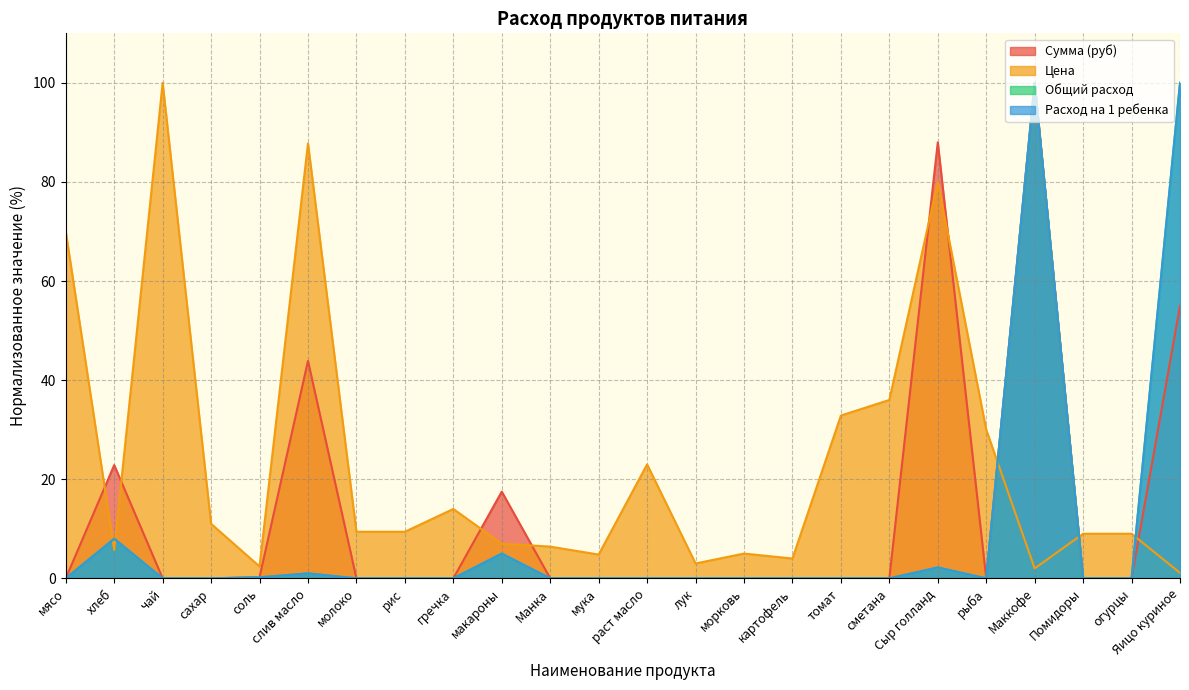

The Сумма (руб) series shows 55.3 at томат. True or false?

False